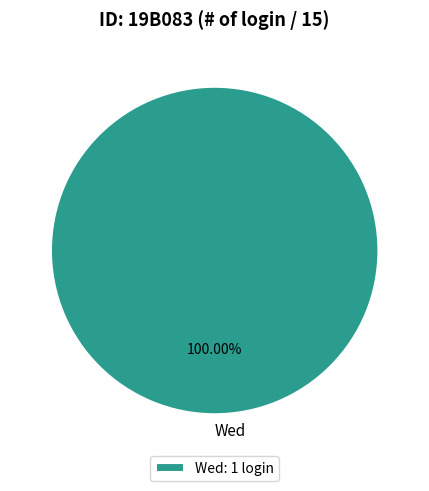

Does any single category account for the majority?

Yes